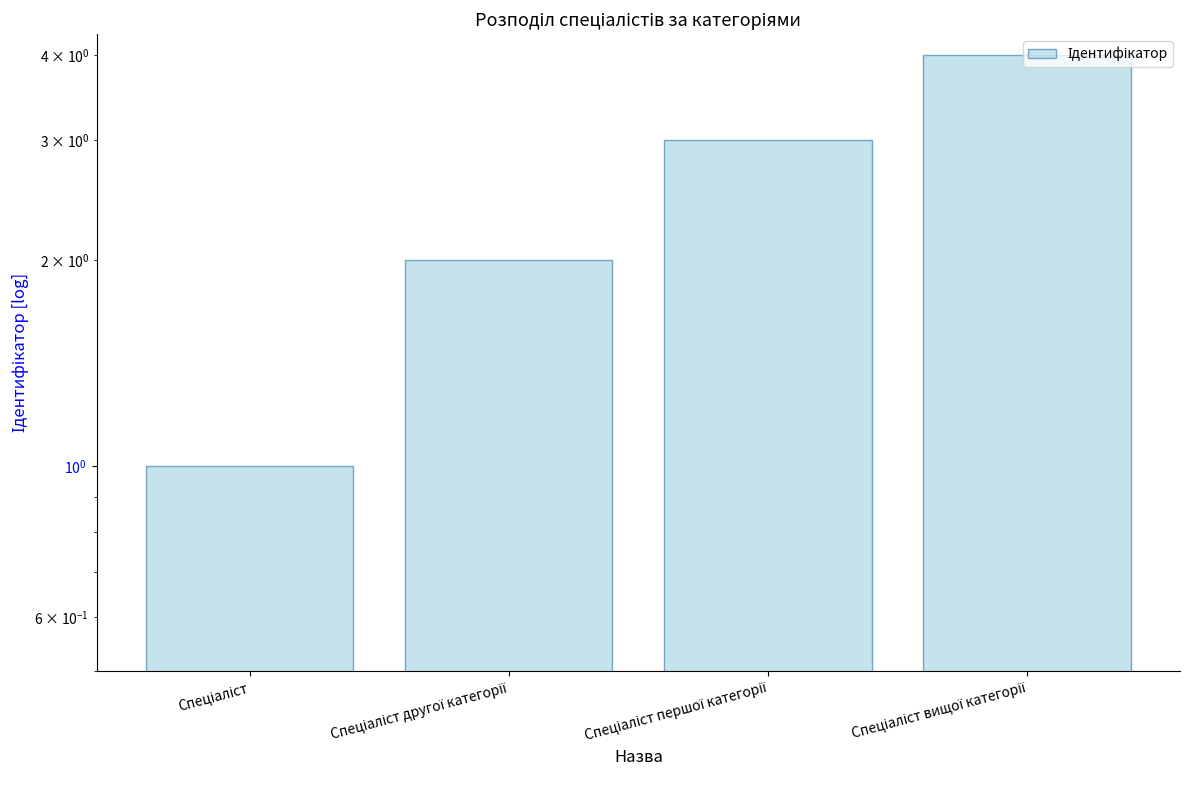

Which label corresponds to the smallest value in the chart?

Спеціаліст